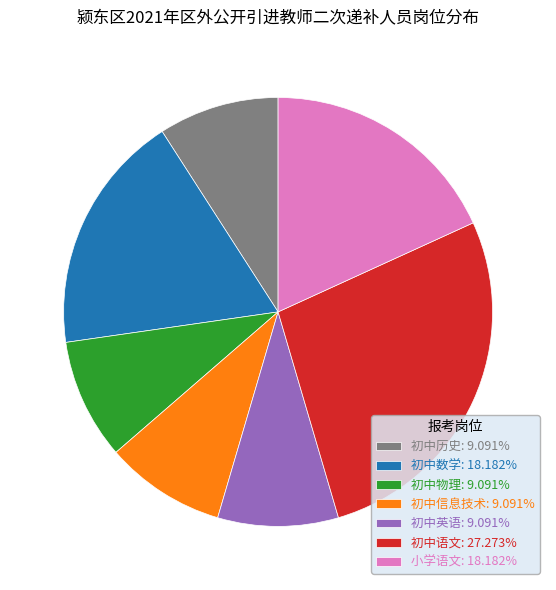

Approximately how many times larger is the value at 小学语文: 18.182% compared to 初中英语: 9.091%?

2.0